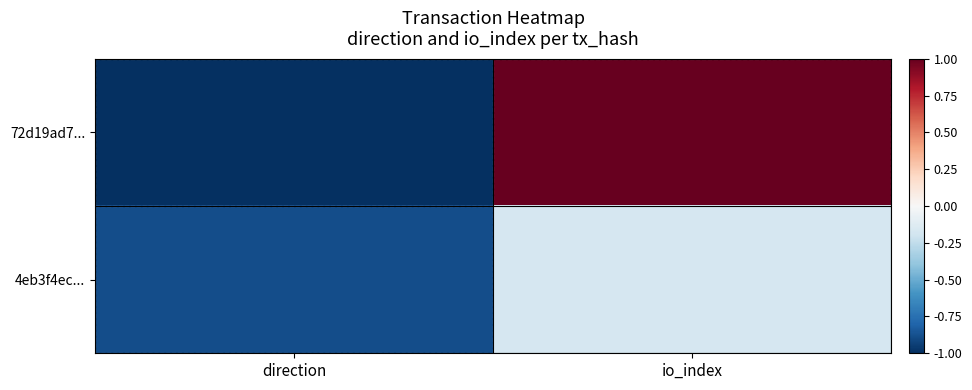

Rank the series at direction from highest to lowest value.

4eb3f4ec..., 72d19ad7...